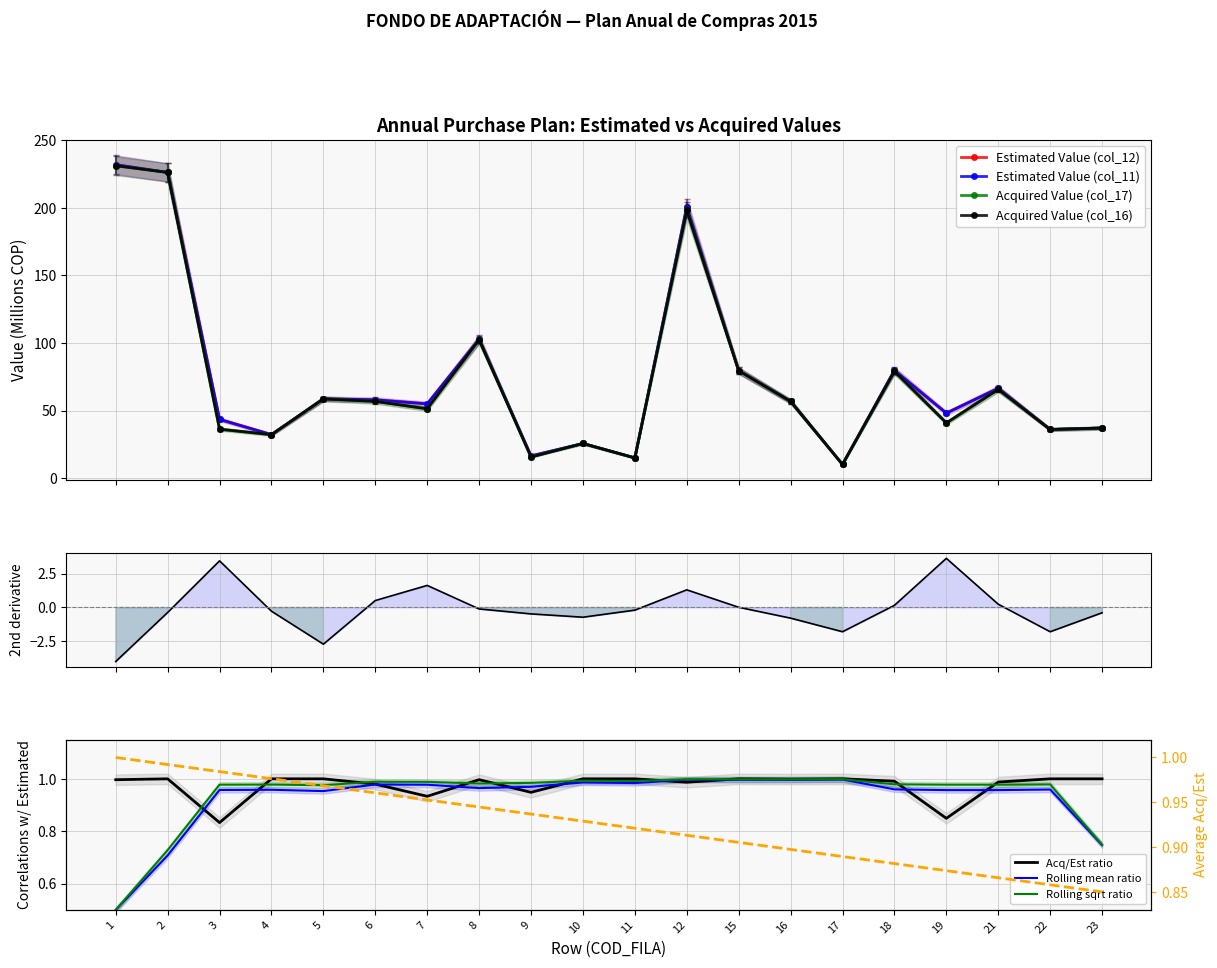

What value does the Acquired Value (col_16) series have at 1?

224.3